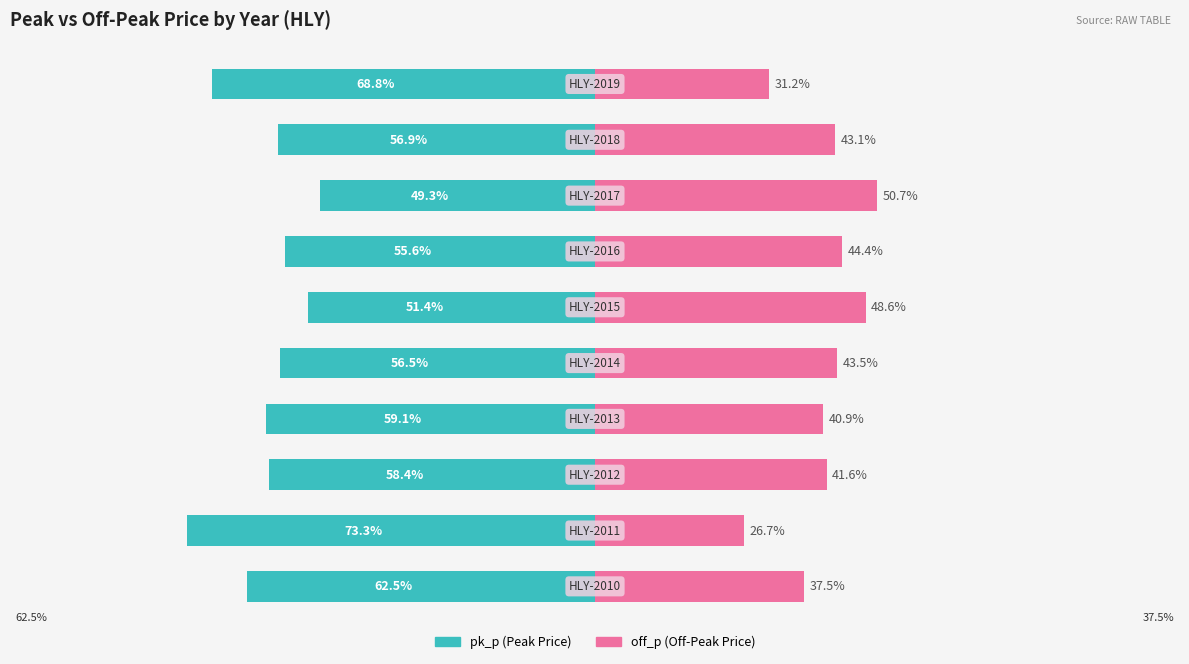

What is the sum of the pk_p values at 50 and −100?

-122.6